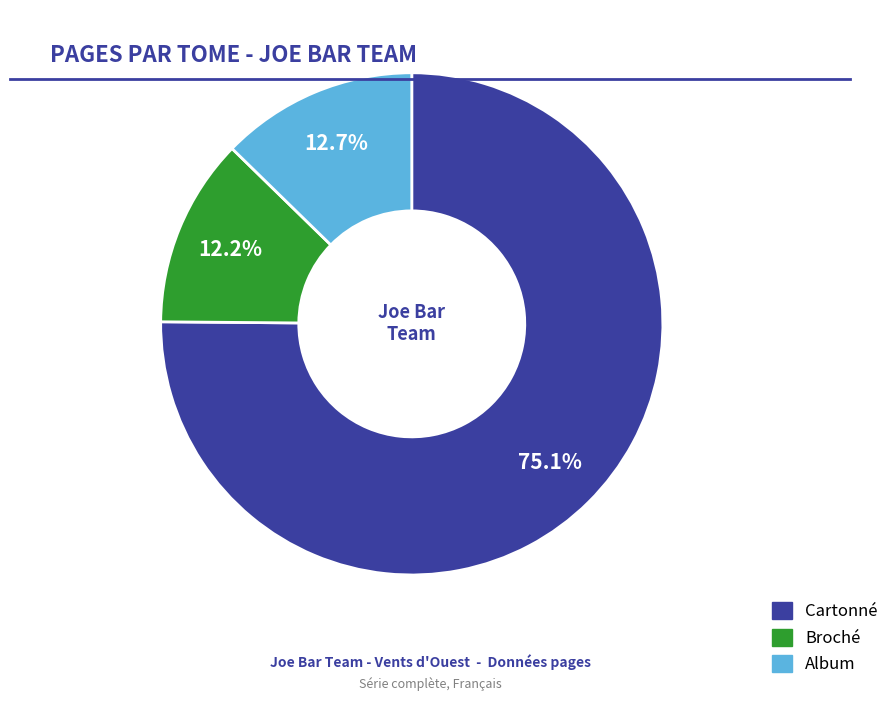

Does any single category account for the majority?

Yes